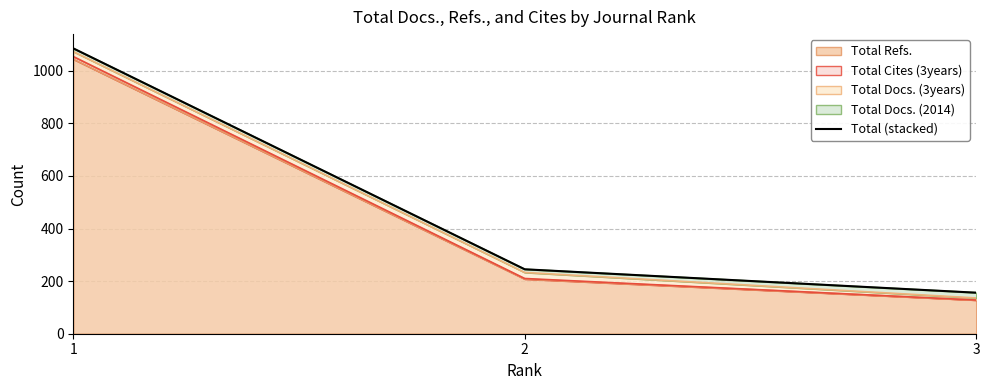

Reading left to right, transcribe all the data shown in this chart.

1085	245	156